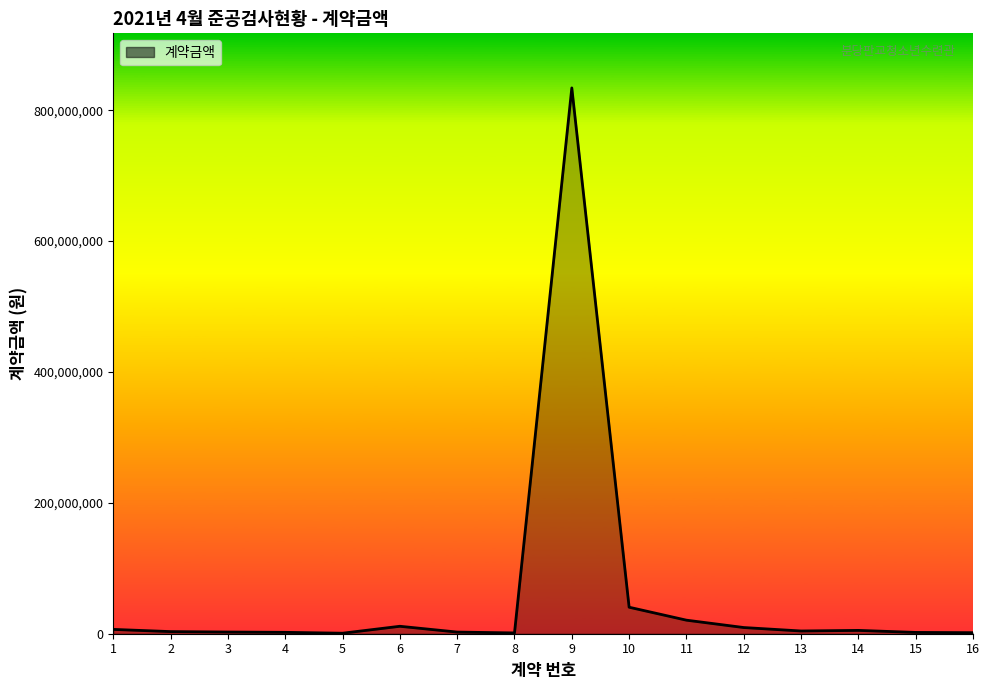

What is the greatest value displayed?

833987000